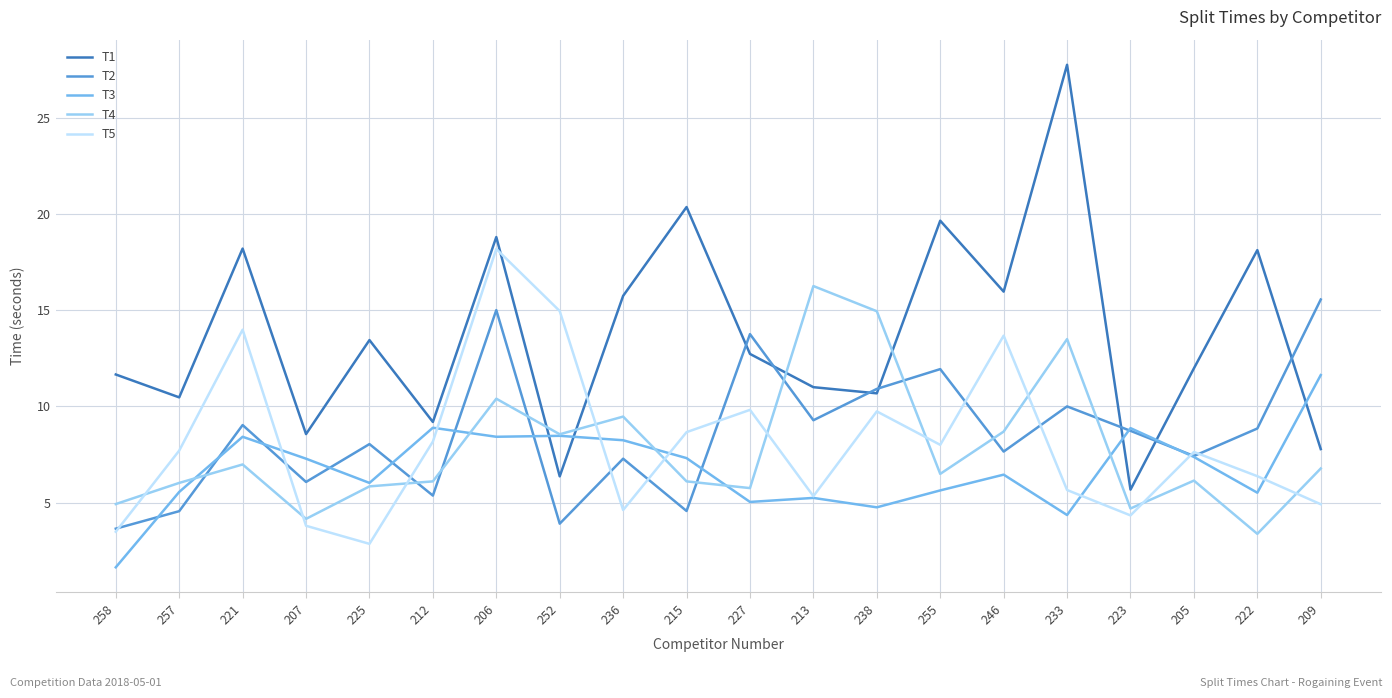

What position from the left is 255?

14